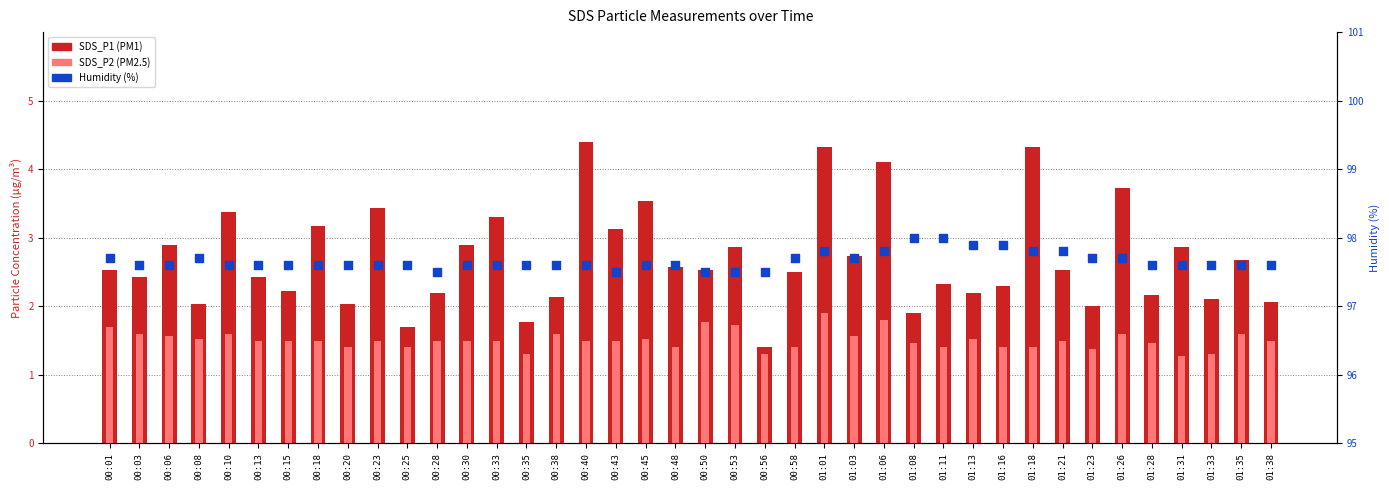

What are all the series names shown in the legend?

SDS_P1, SDS_P2, Humidity (%)